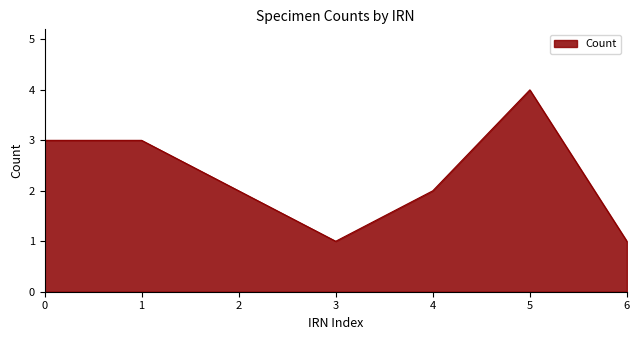

Count the number of data series in this chart.

1